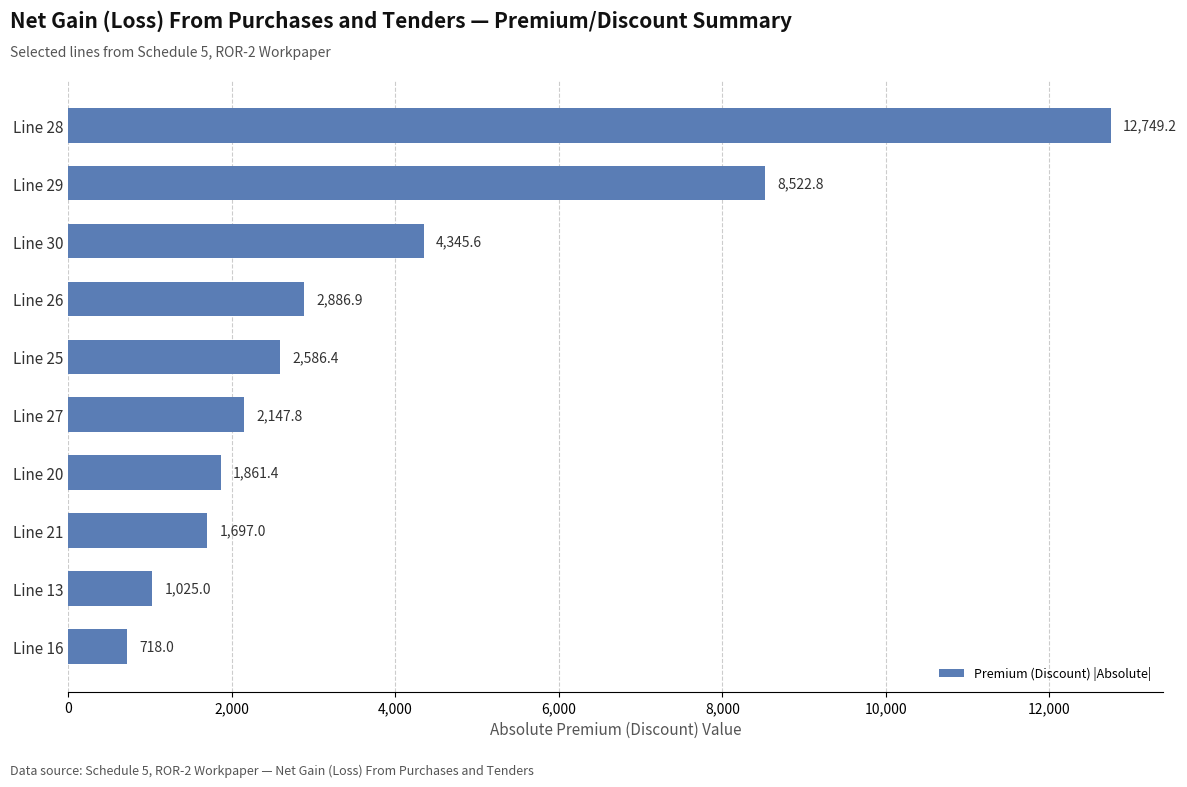

Does the chart contain stacked bars?

No